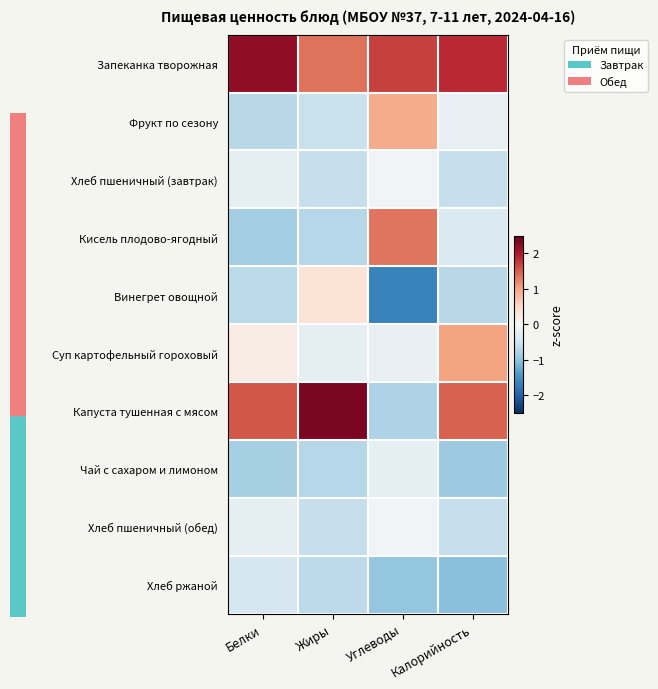

Which series has the widest spread of values?

Капуста тушенная с мясом